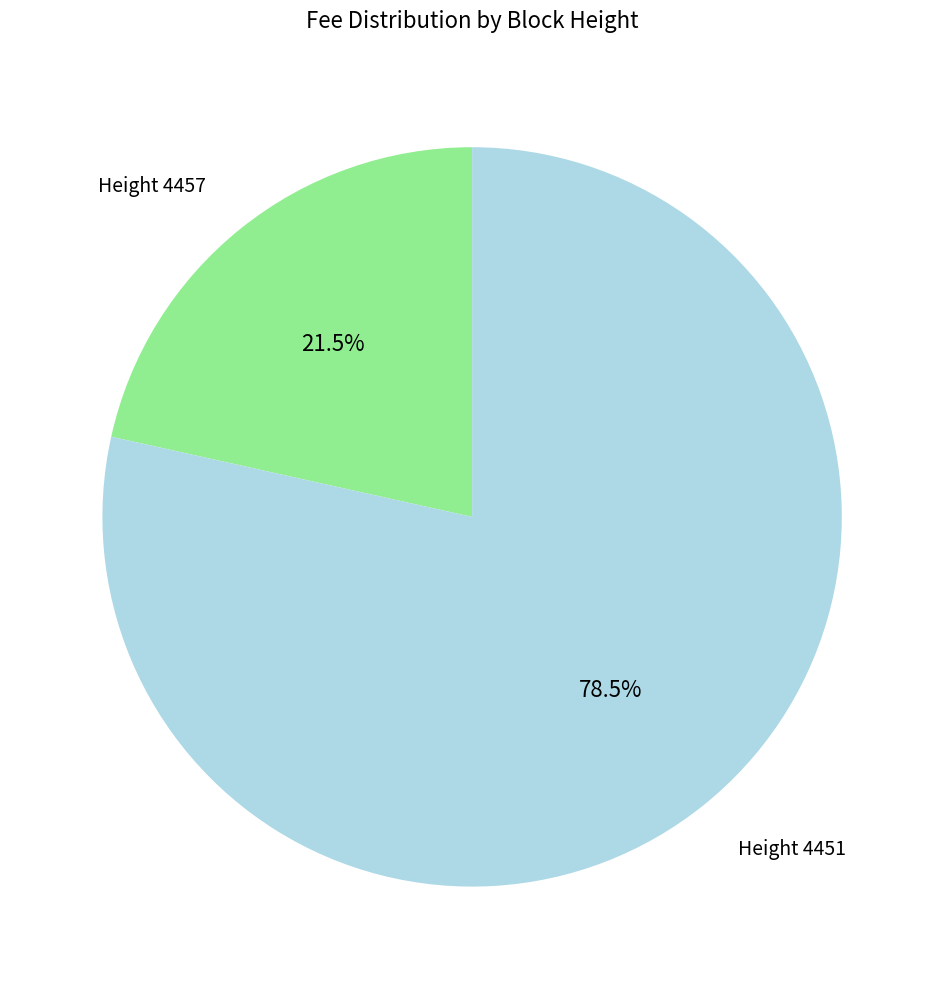

Does any single category account for the majority?

Yes